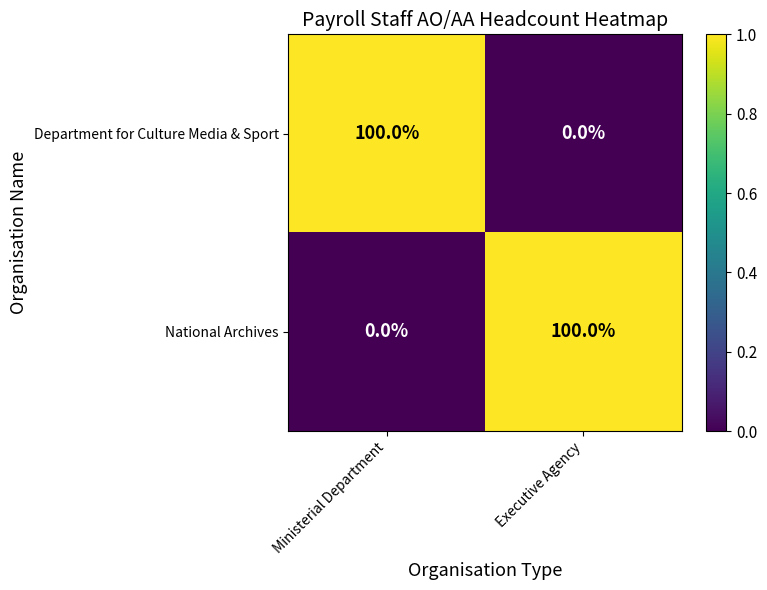

What is the difference between the National Archives values at Ministerial Department and Executive Agency?

1